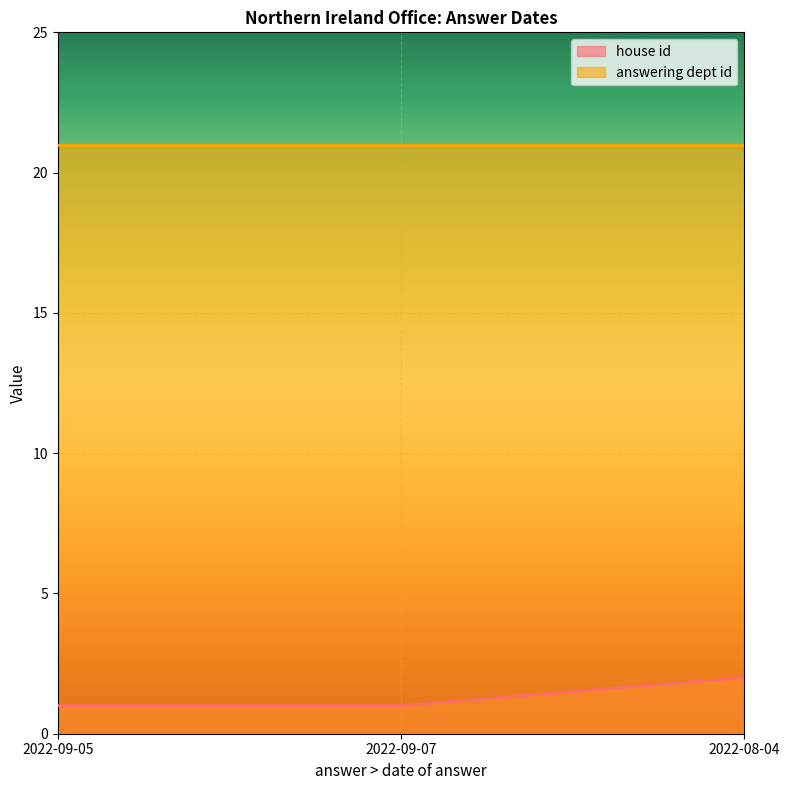

Rank the categories by value from lowest to highest.

2022-09-05, 2022-09-07, 2022-08-04